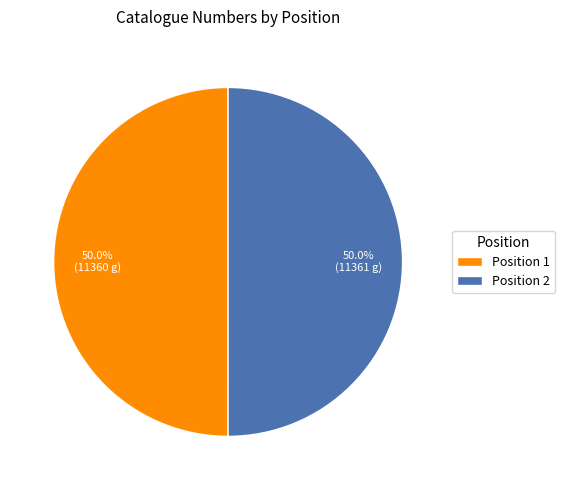

What is the ratio of the value at Position 2 to the value at Position 1?

1.0